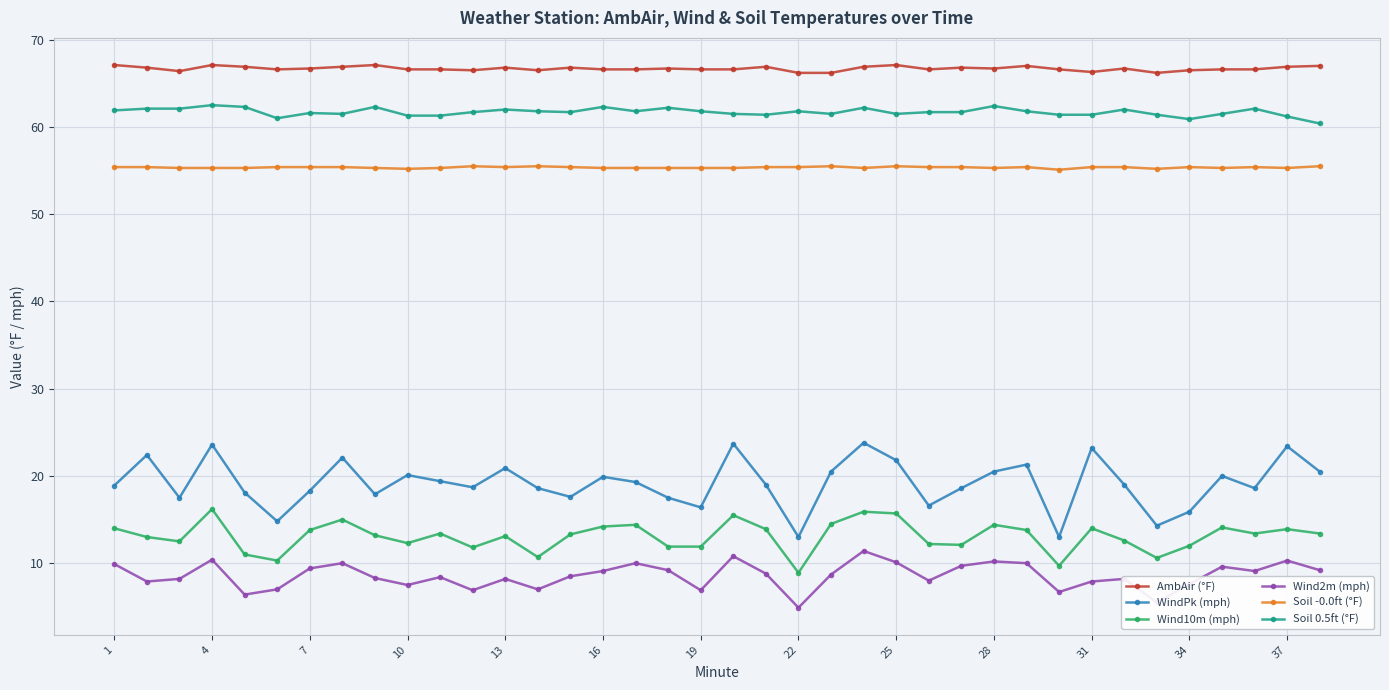

What are all the series names shown in the legend?

AmbAir (°F), WindPk (mph), Wind10m (mph), Wind2m (mph), Soil -0.0ft (°F), Soil 0.5ft (°F)